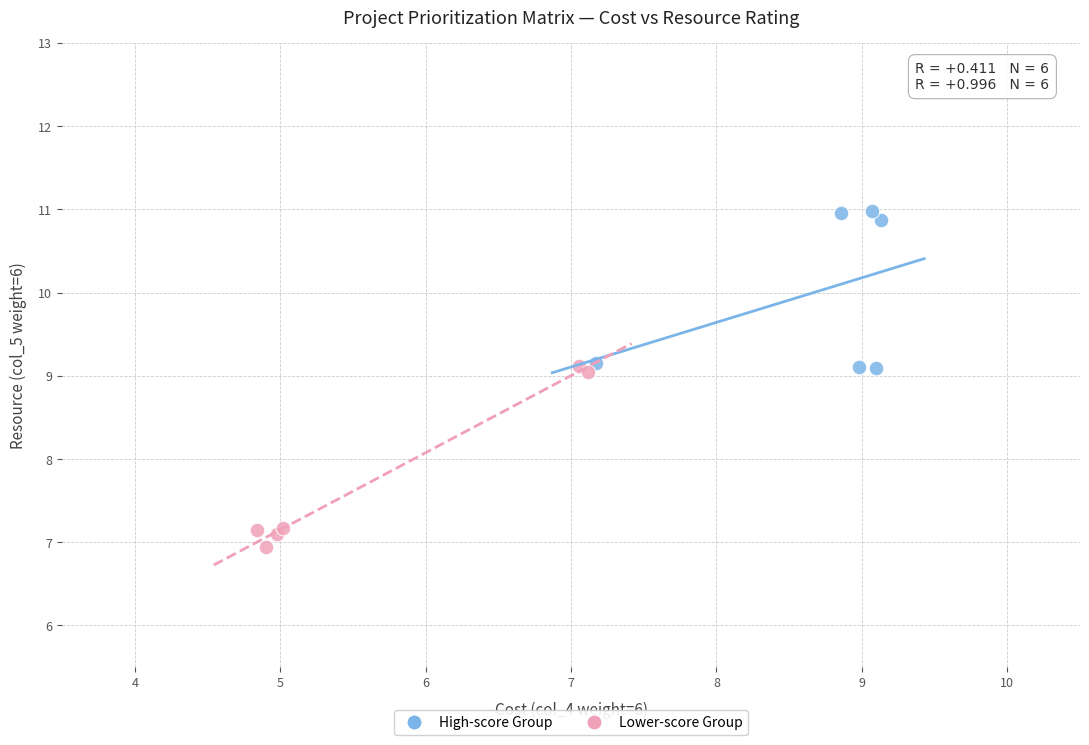

What are all the series names shown in the legend?

High-score Group, Lower-score Group